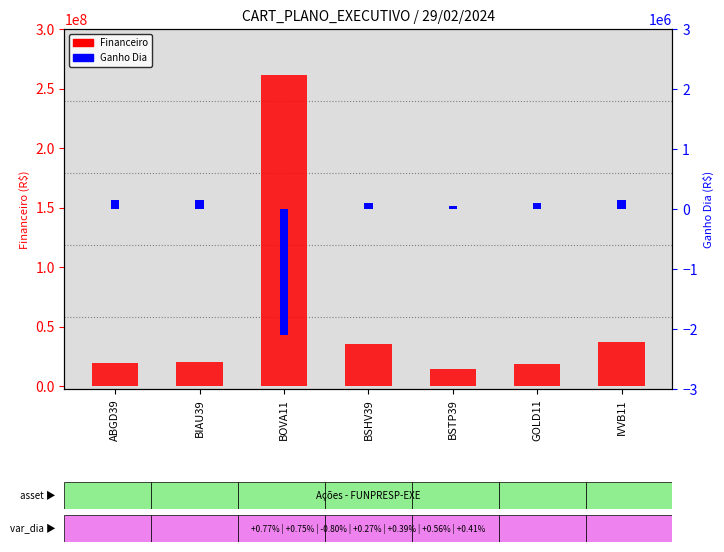

At BOVA11, list the series in order from smallest to largest.

Ganho Dia, Financeiro